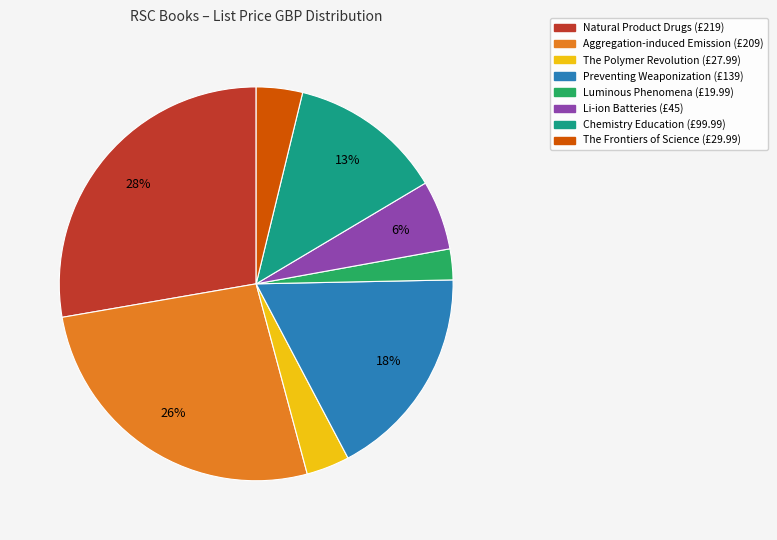

What percentage is the The Polymer Revolution slice, to the nearest percent?

4%